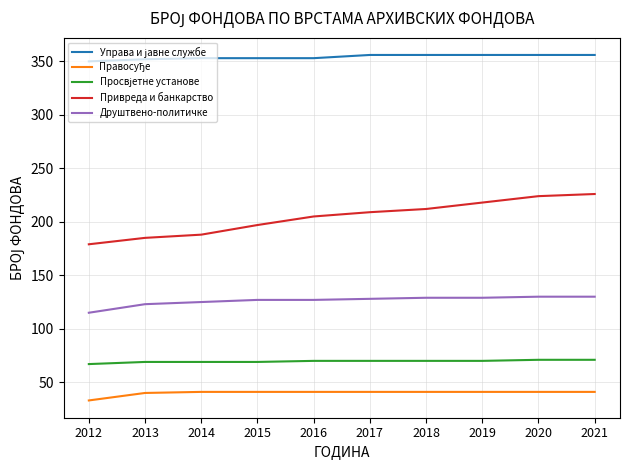

What is the minimum value for Друштвено-политичке?

115